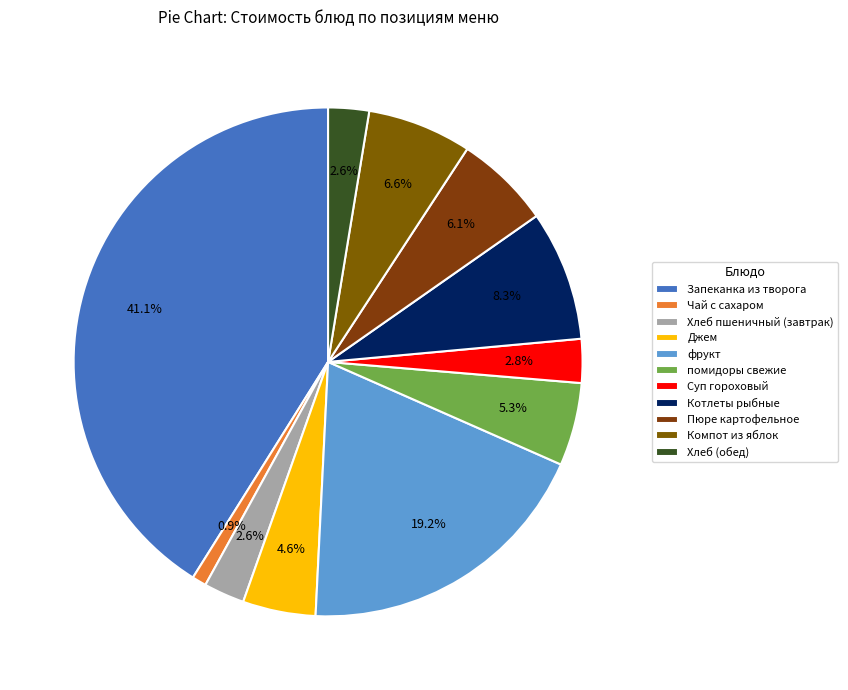

Which category has the biggest portion of the pie?

Запеканка из творога